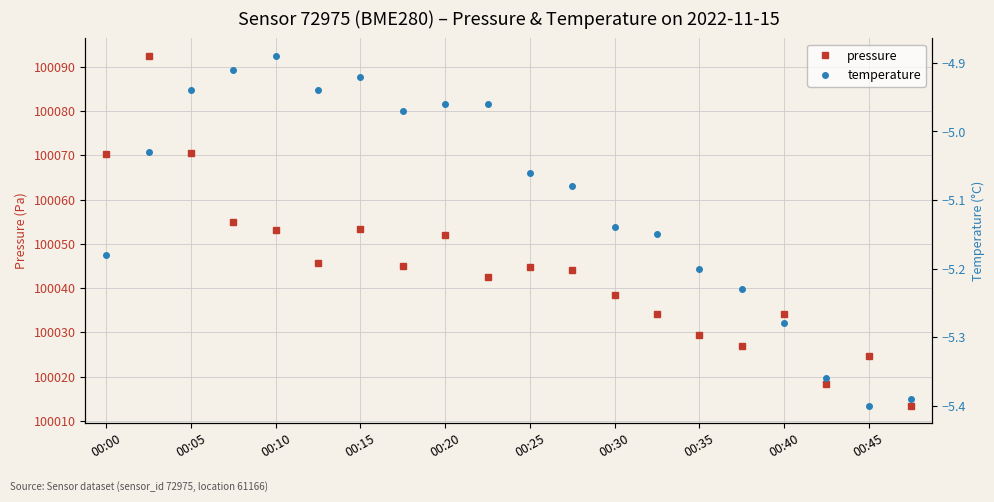

Reading left to right, extract all data points from this chart.

pressure: 100070.2	100092.4	100070.6	100055.0	100053.2	100045.7	100053.3	100045.1	100051.9	100042.4	100044.7	100044.0	100038.4	100034.2	100029.3	100027.0	100034.1	100018.3	100024.6	100013.4
temperature: -5.2	-5.0	-4.9	-4.9	-4.9	-4.9	-4.9	-5.0	-5.0	-5.0	-5.1	-5.1	-5.1	-5.2	-5.2	-5.2	-5.3	-5.4	-5.4	-5.4